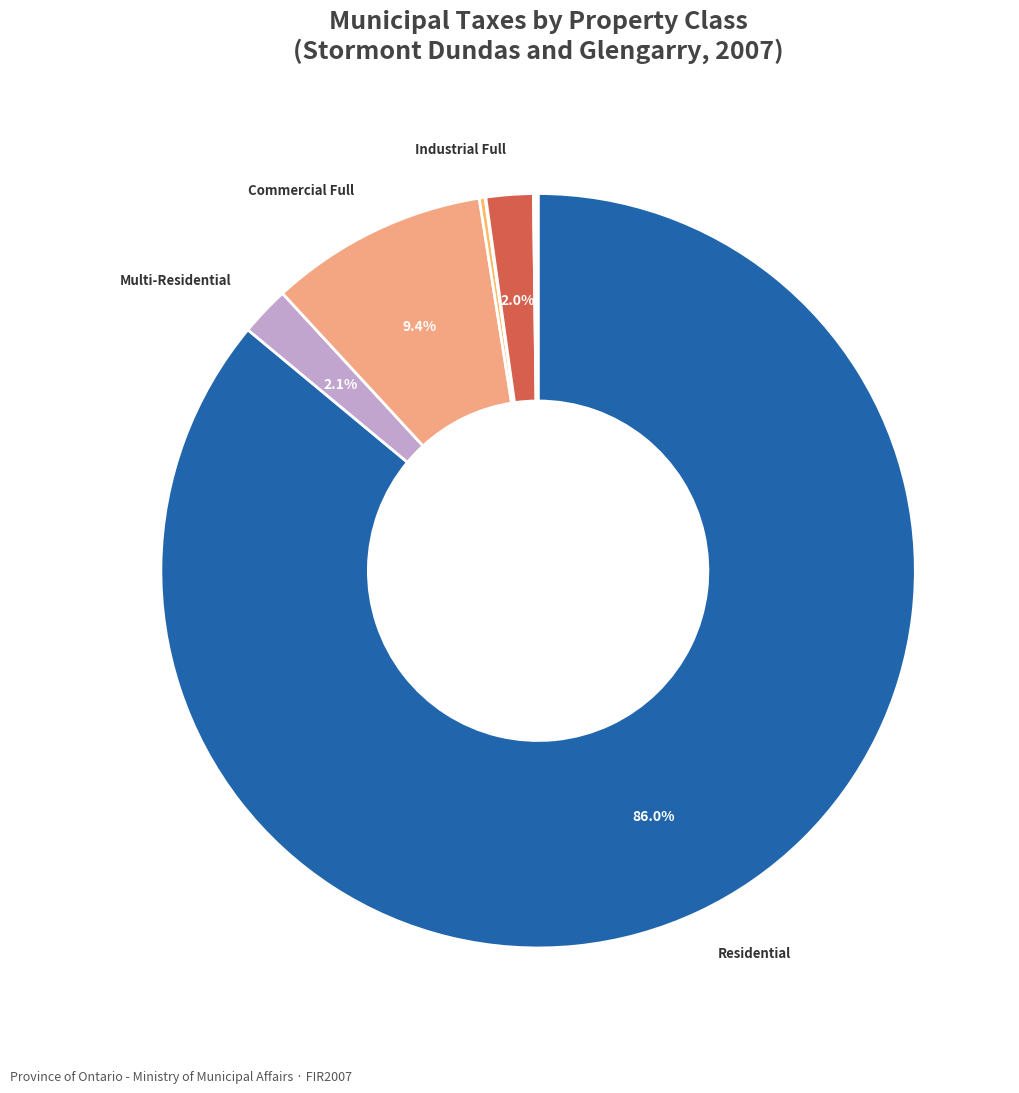

Which slice represents more than half of the pie?

Residential